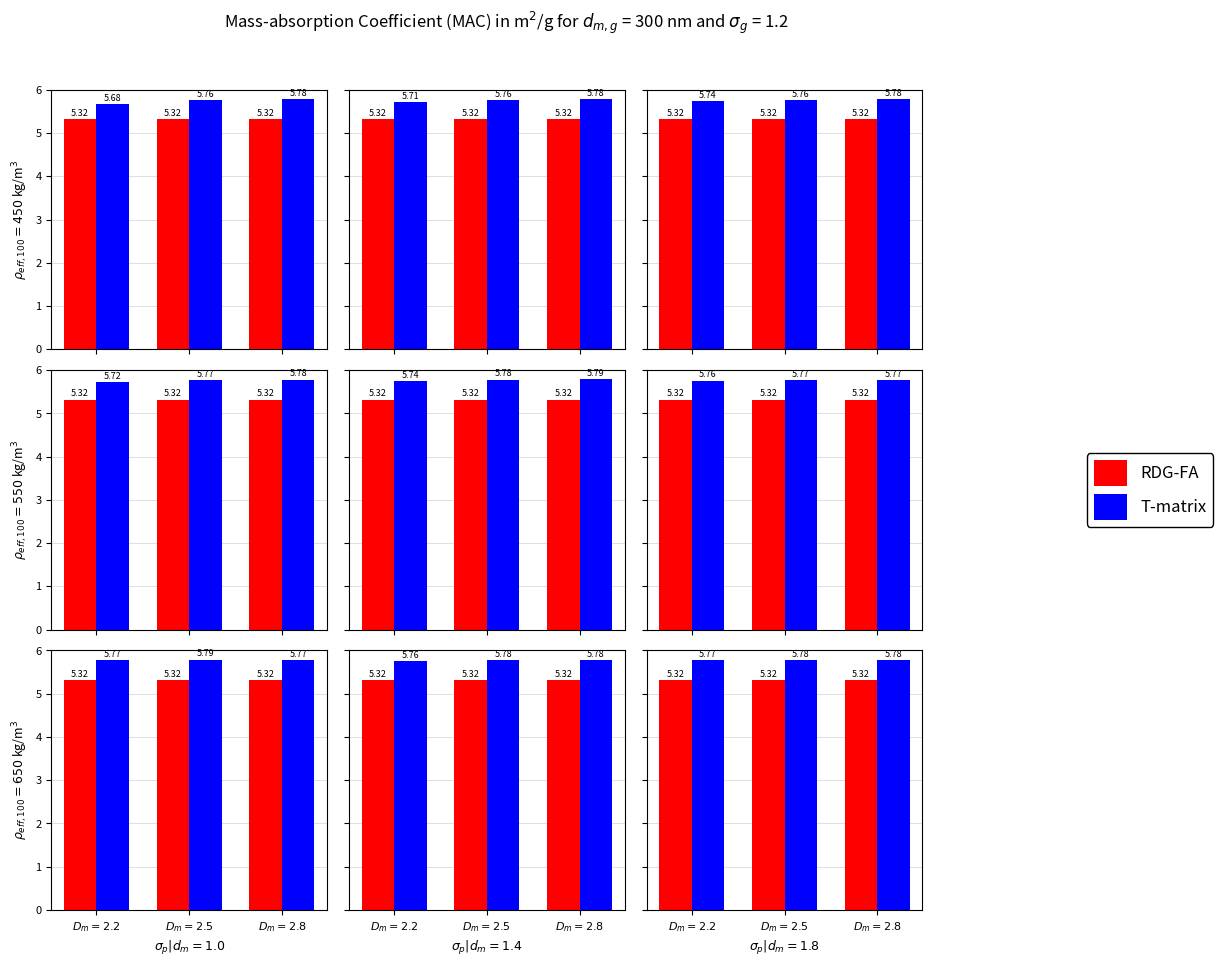

What is the label of the 3rd bar from the right?

$D_m = 2.2$